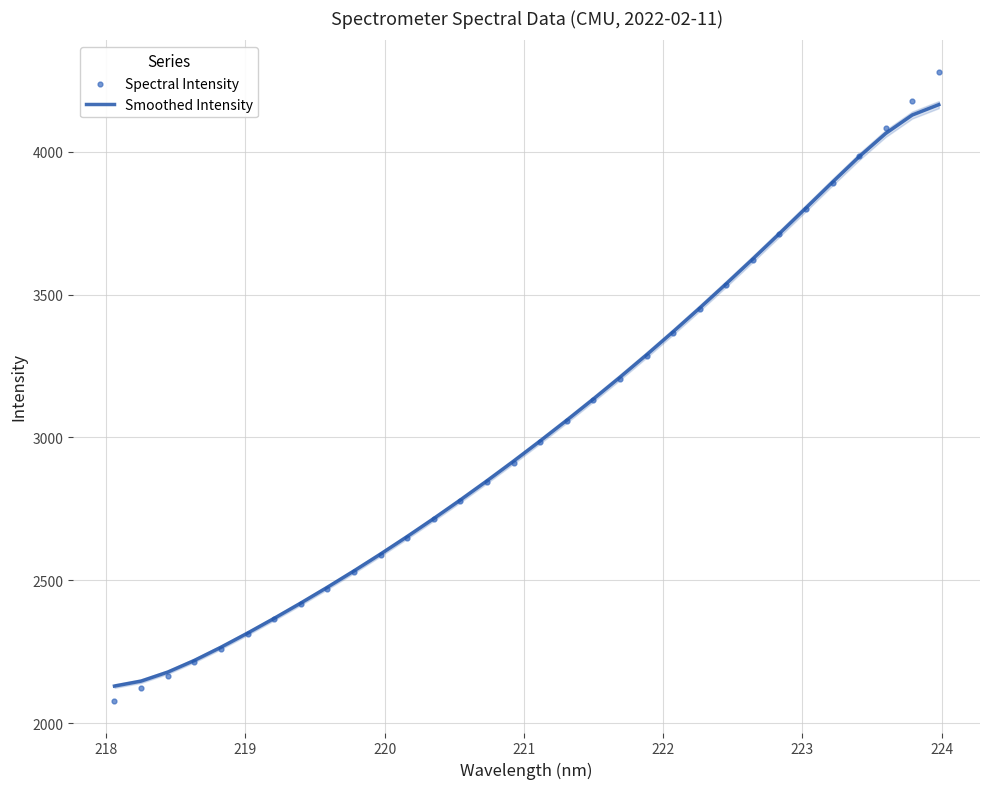

Which series reaches the minimum Y coordinate?

Spectral Intensity